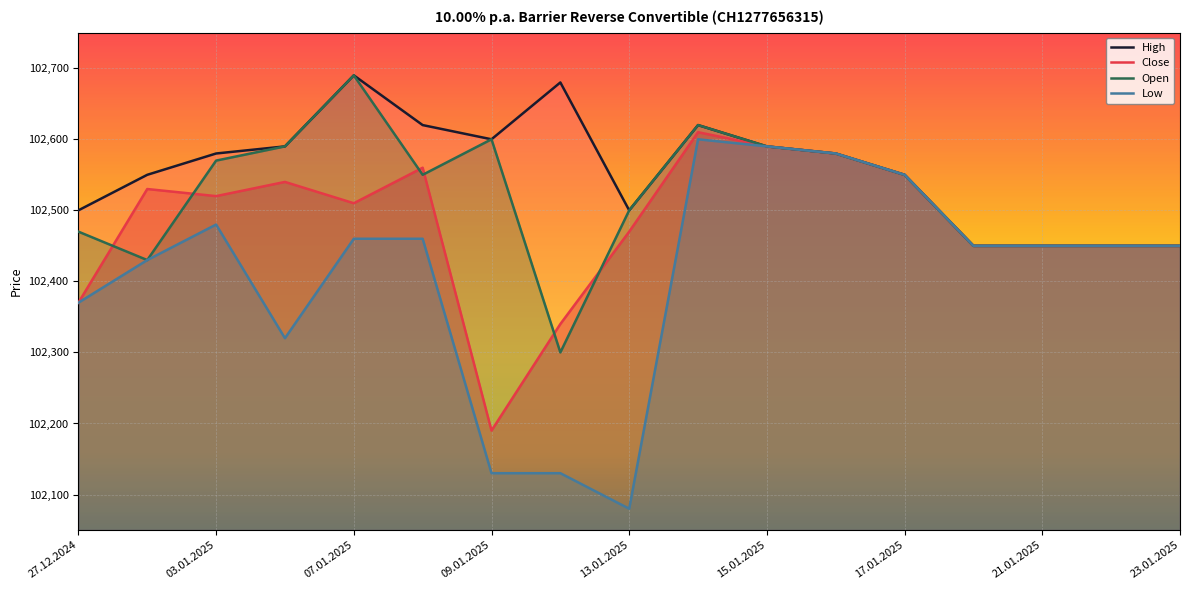

Which series has the largest total across all categories?

High